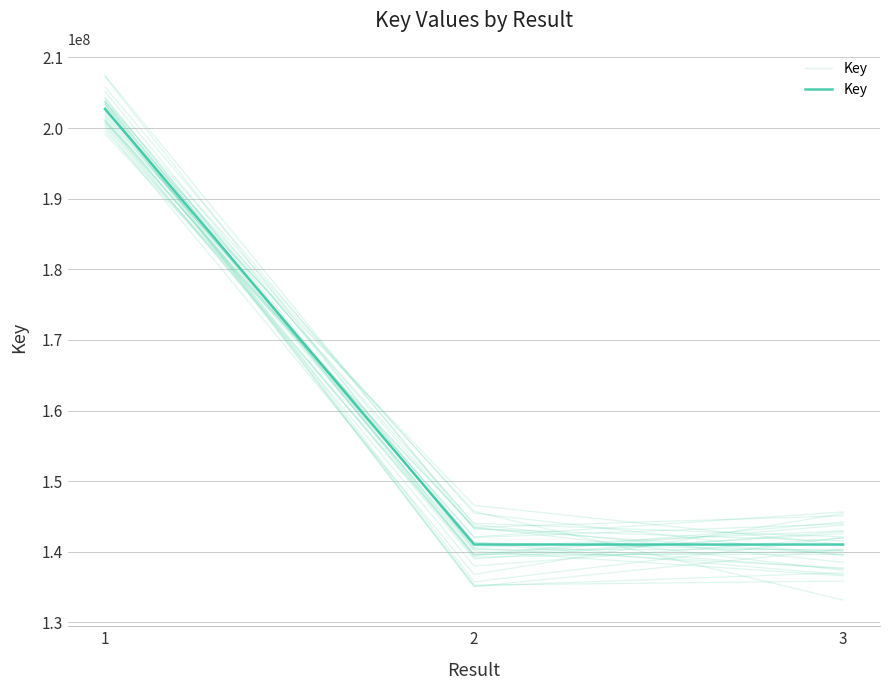

How many distinct data groups are displayed?

1